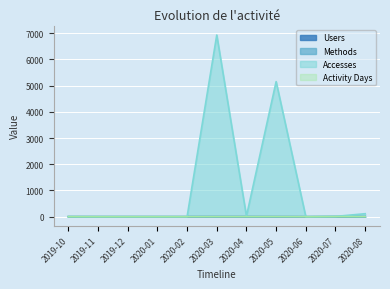

How many data points in Users are less than 1?

1